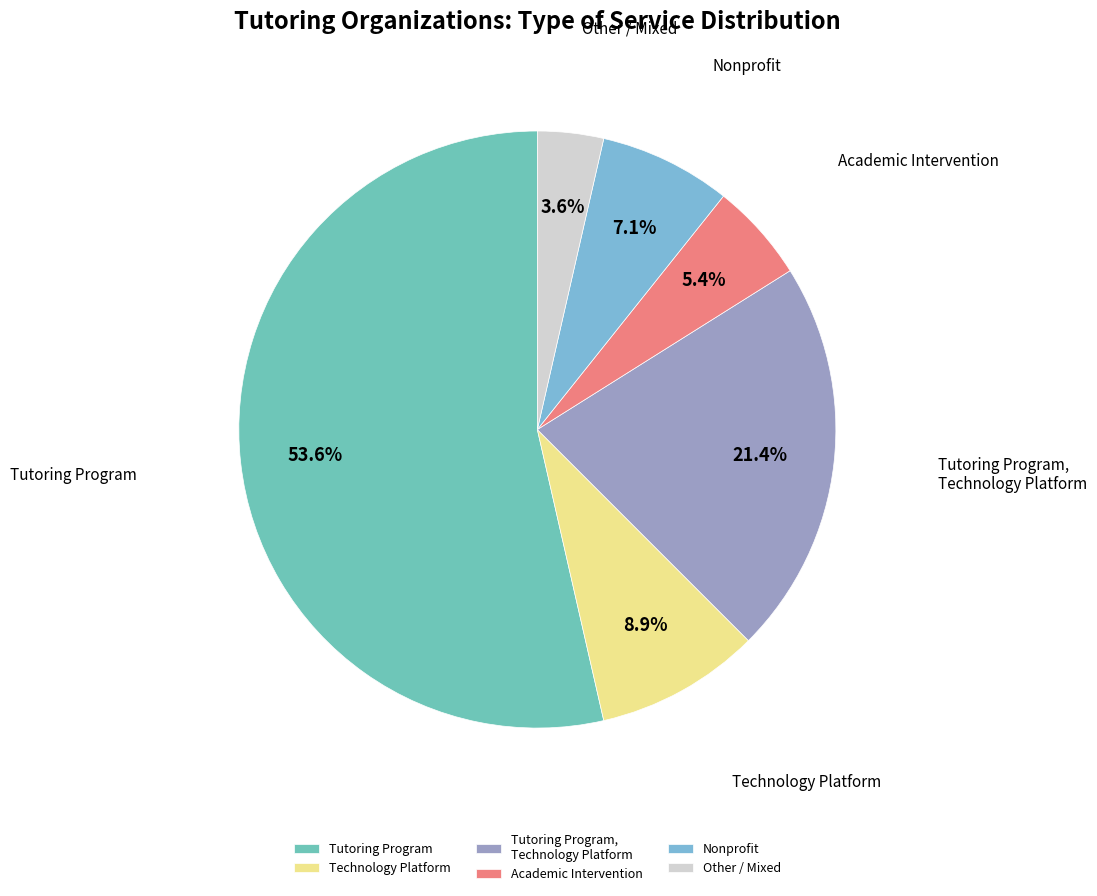

Is there any slice that represents more than half of the pie?

Yes